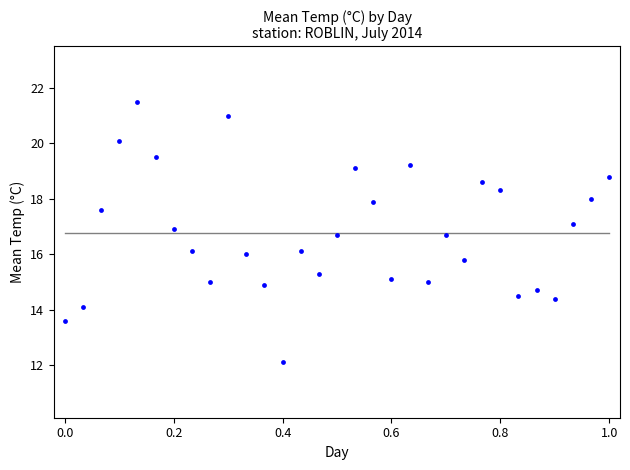

What is the range of X values (max minus min)?

1.0